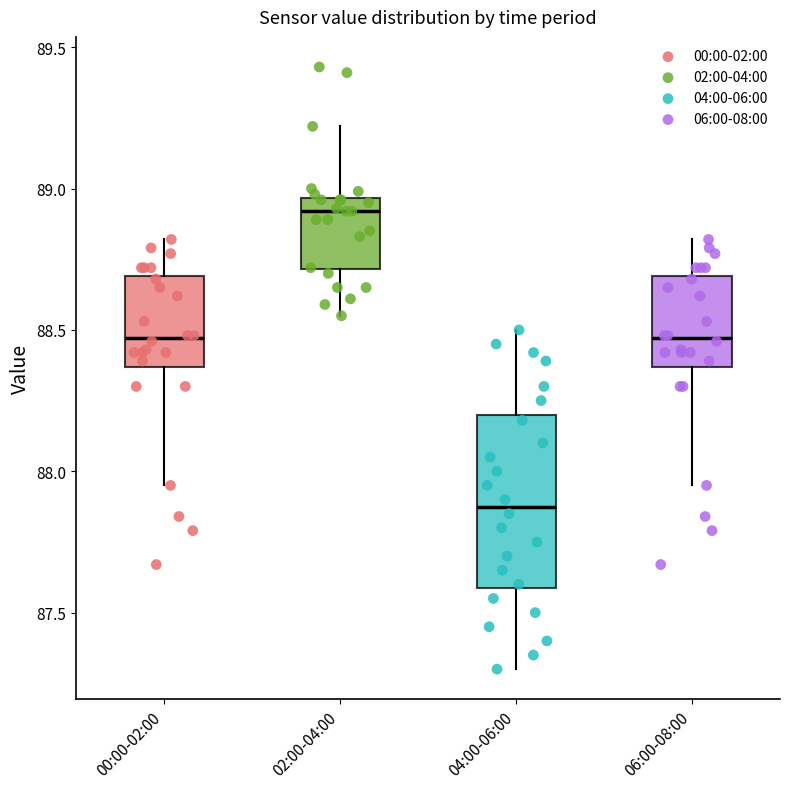

Which box has the lowest median line?

04:00-06:00